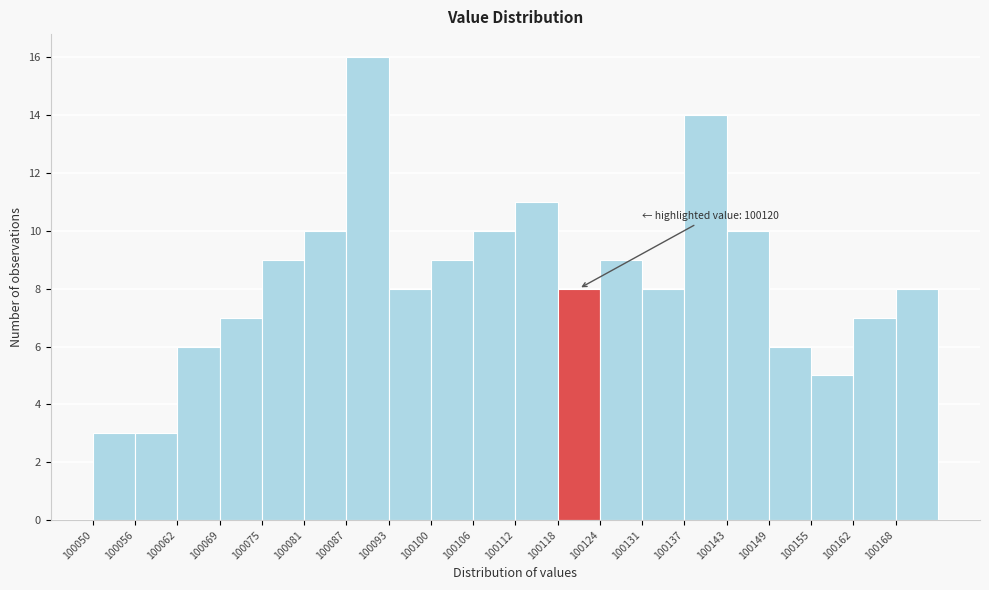

Which range on the x-axis has the tallest bar?

100087.2 to 100093.4